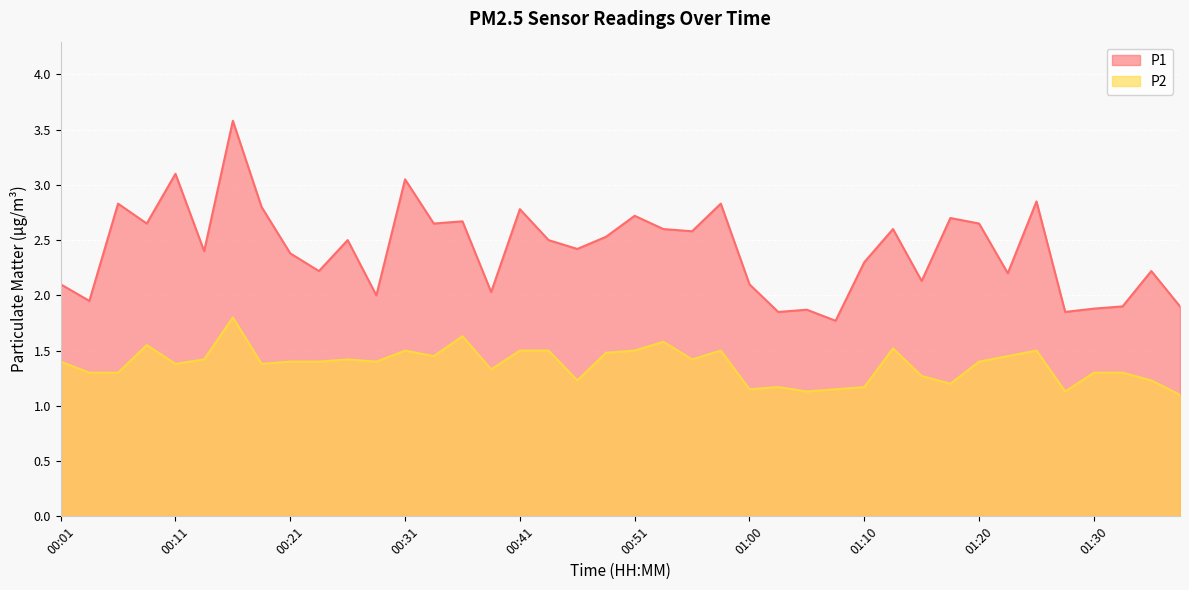

What is the total value across all series at 00:03?

3.2